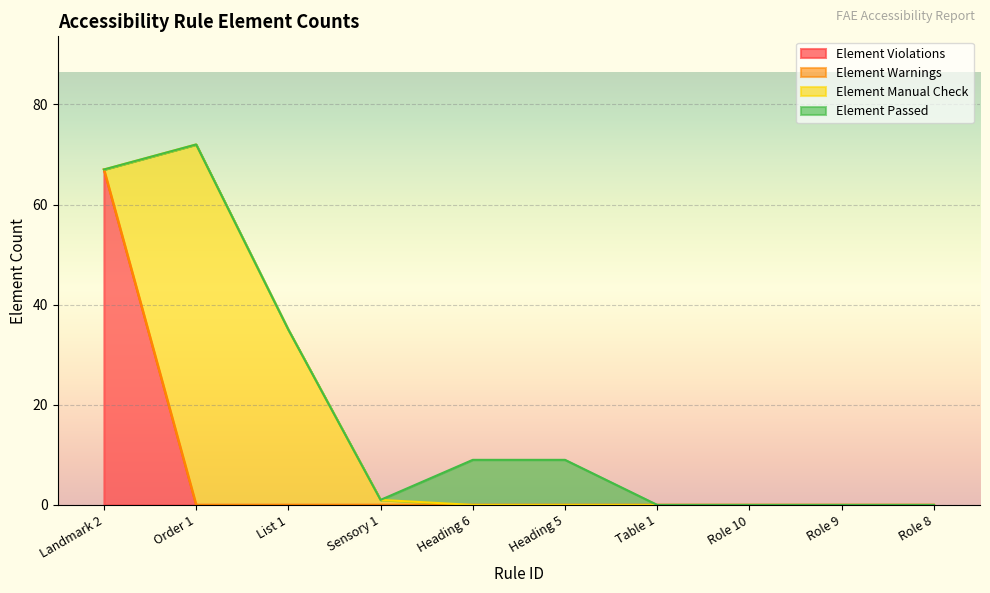

Rank the series by their maximum value, from highest to lowest.

Element Manual Check, Element Violations, Element Passed, Element Warnings